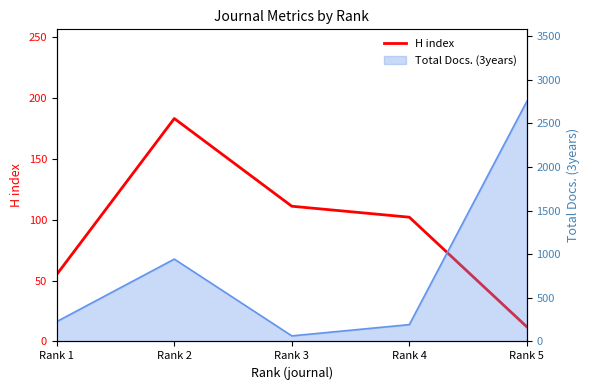

How many points are higher than both their immediate neighbors (excluding endpoints)?

1